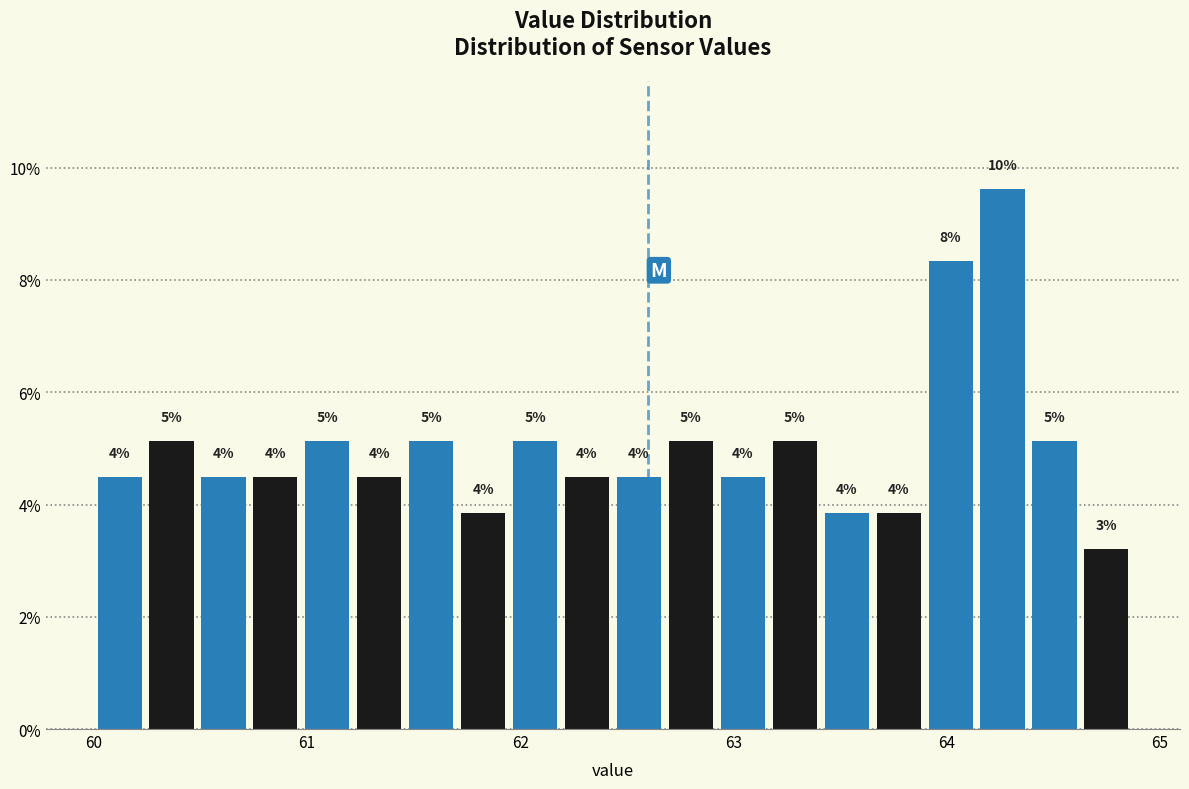

Read against the x-axis, roughly where is the centre of the tallest bar?

64.3